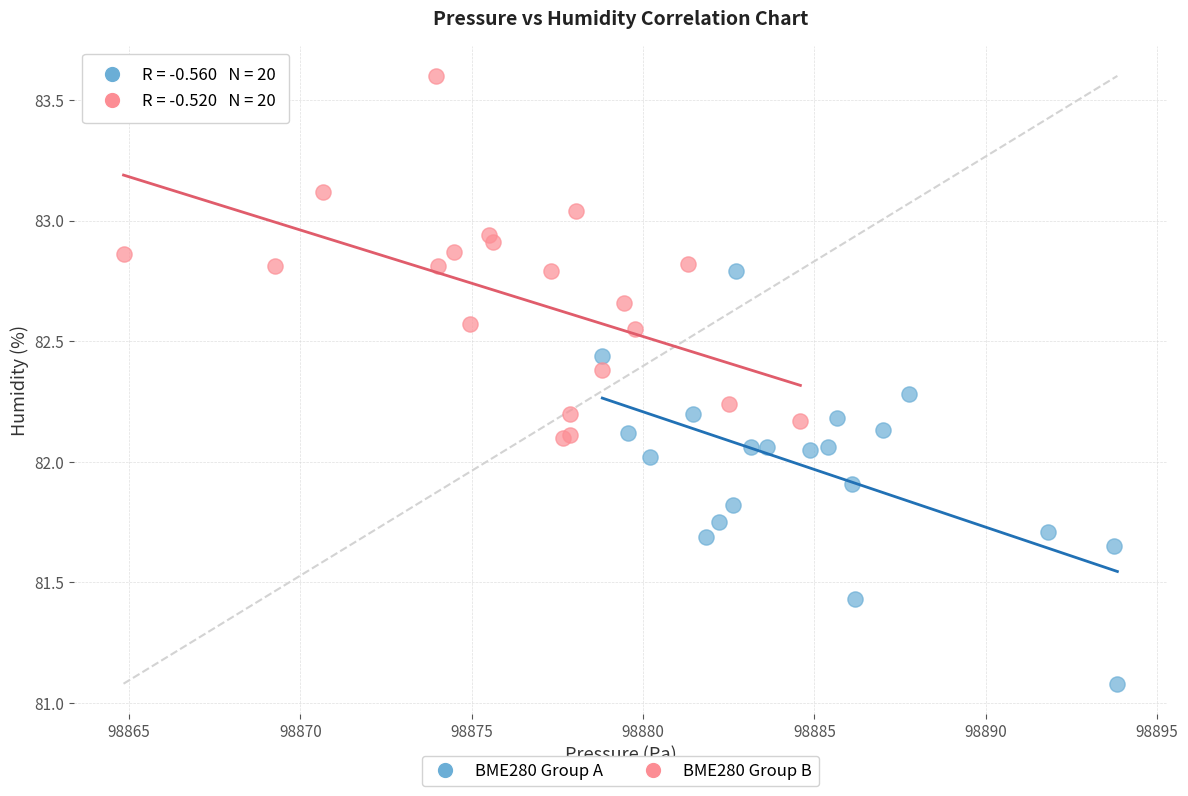

What are all the series names shown in the legend?

BME280 Group A, BME280 Group B